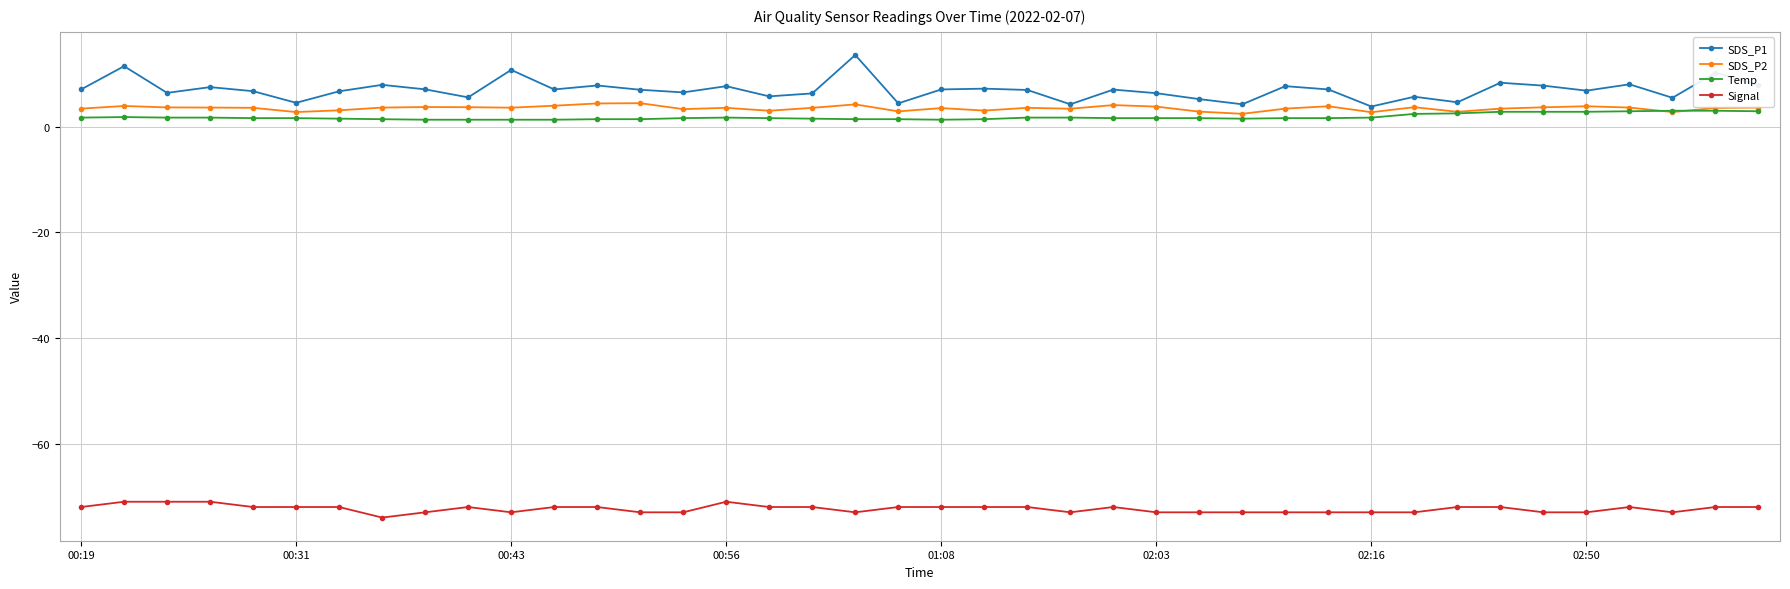

What is the difference between the maximum and minimum values in the SDS_P2 series?

2.0